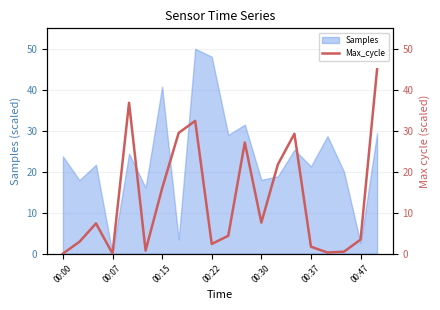

The chart shows a value of 0.5 at 17. True or false?

True